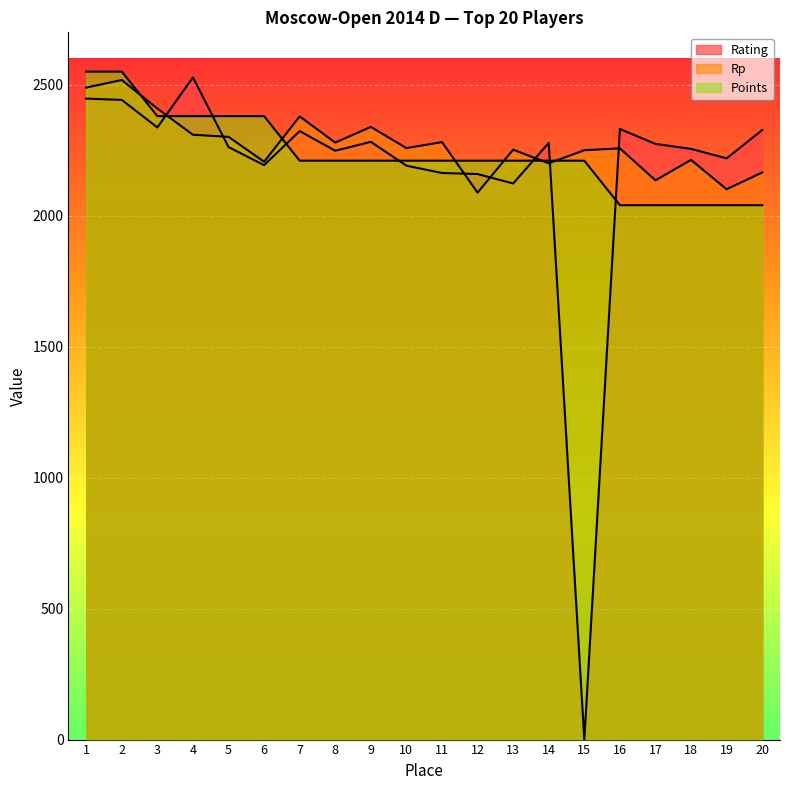

True or false: Points has a value of 3934 at 1.

False